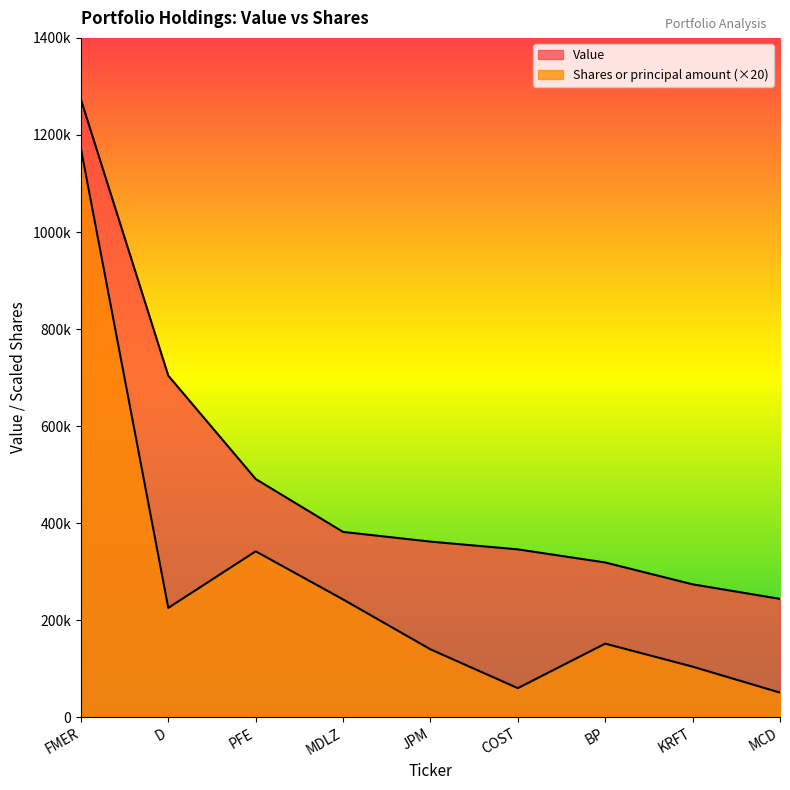

Rank the series at BP from lowest to highest value.

Shares or principal amount, Value